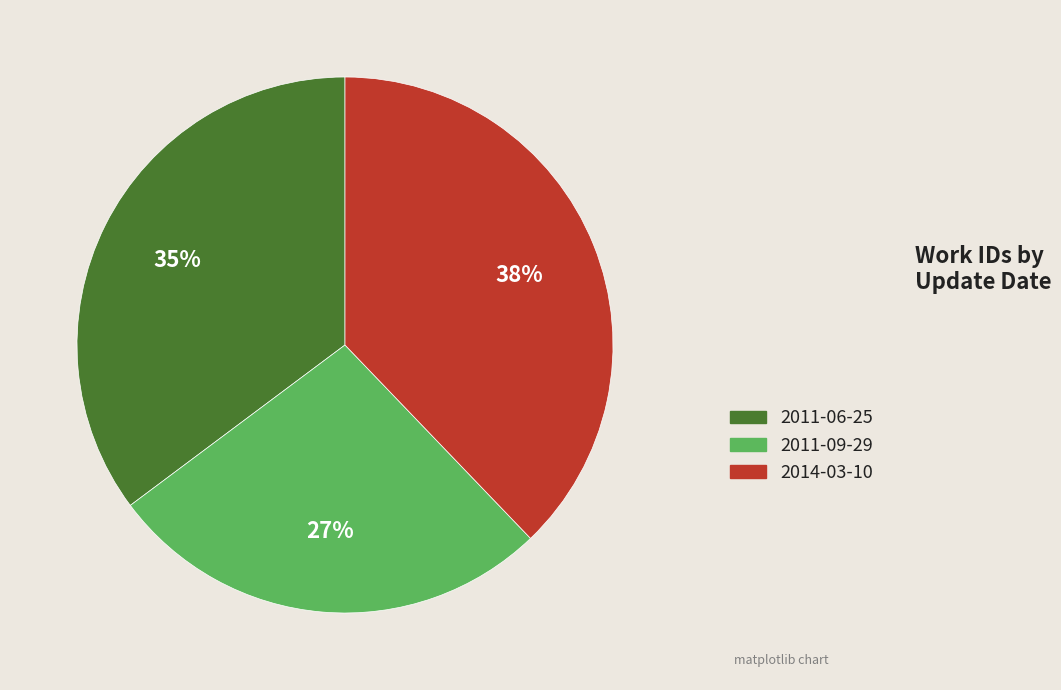

How many slices are in this pie chart?

3